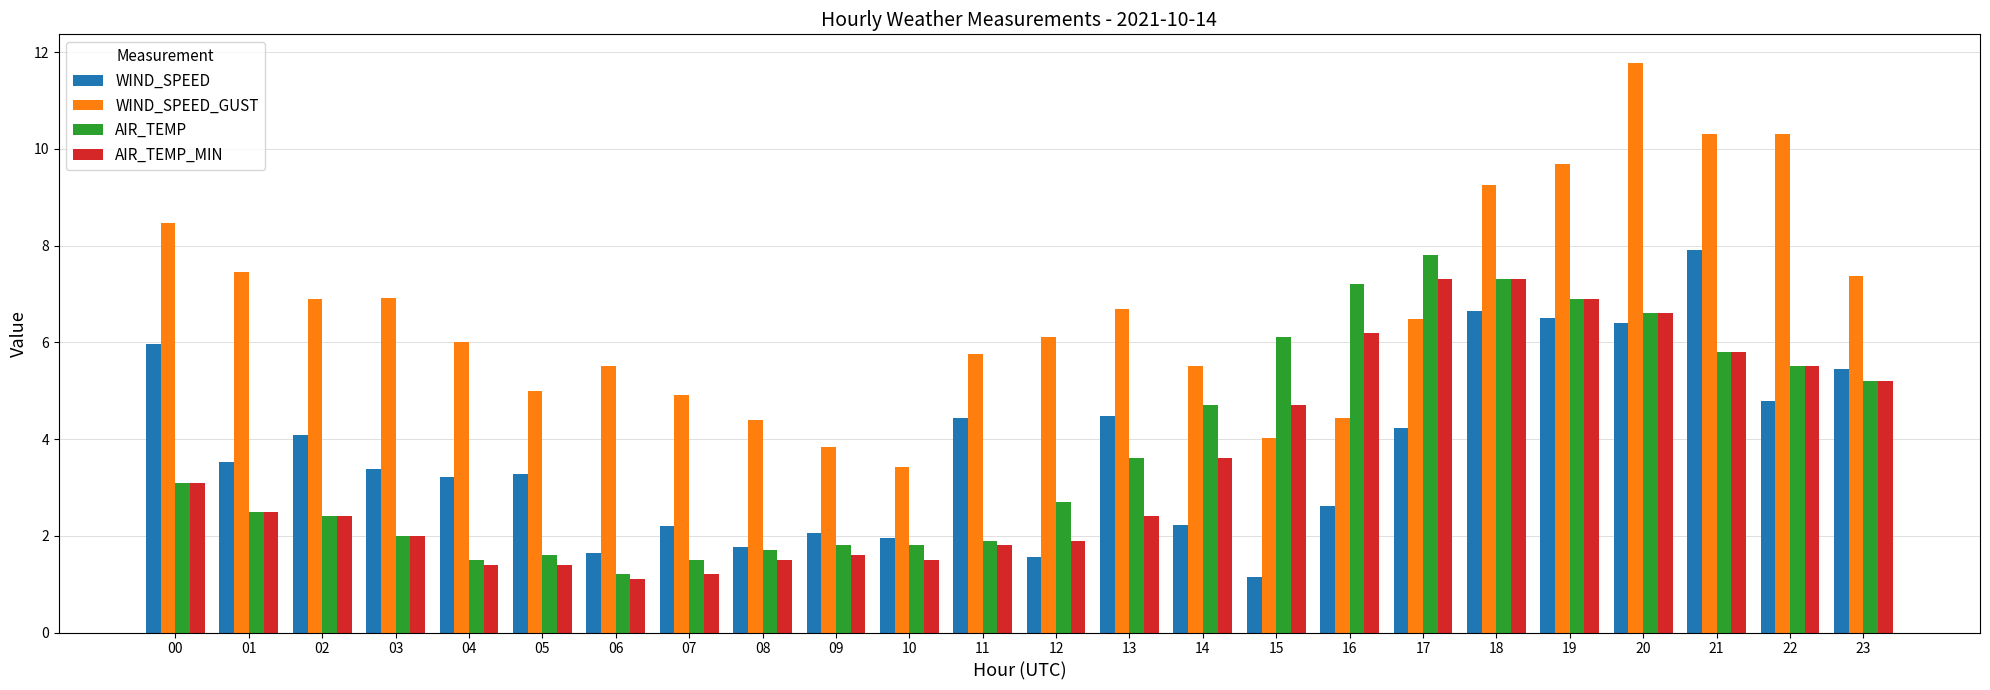

What is the value of the WIND_SPEED bar at the 23rd from the left?

4.8